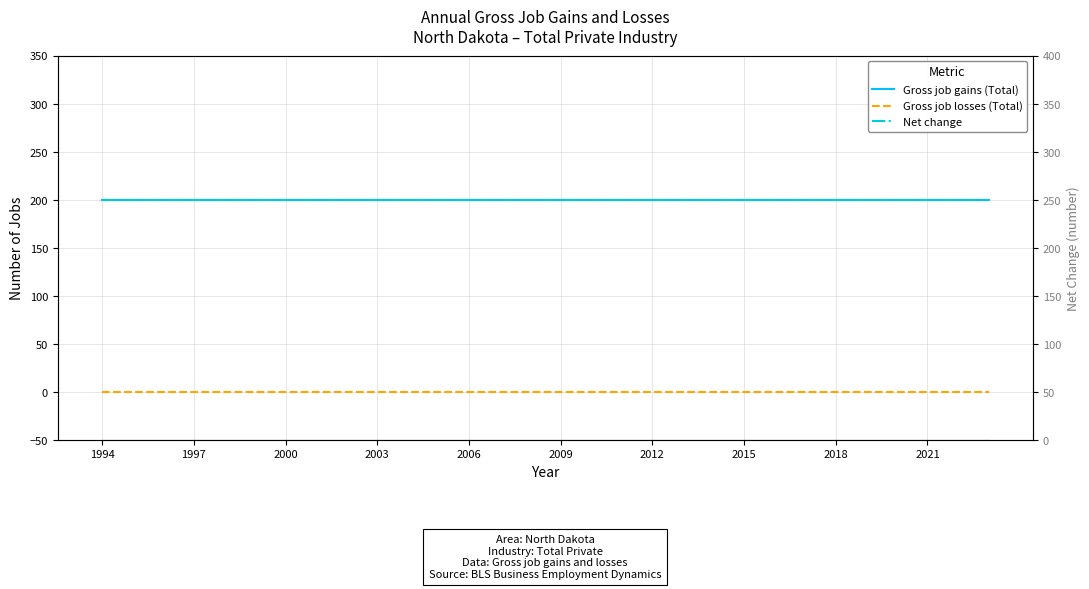

What position from the right is 2021?

3